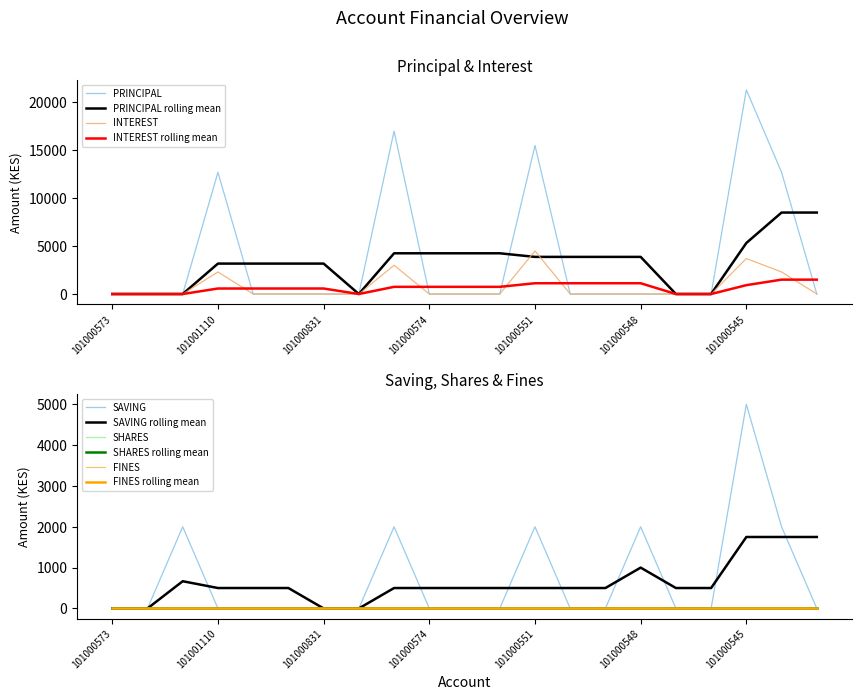

Where is PRINCIPAL nearest to the value 10650?

101001110